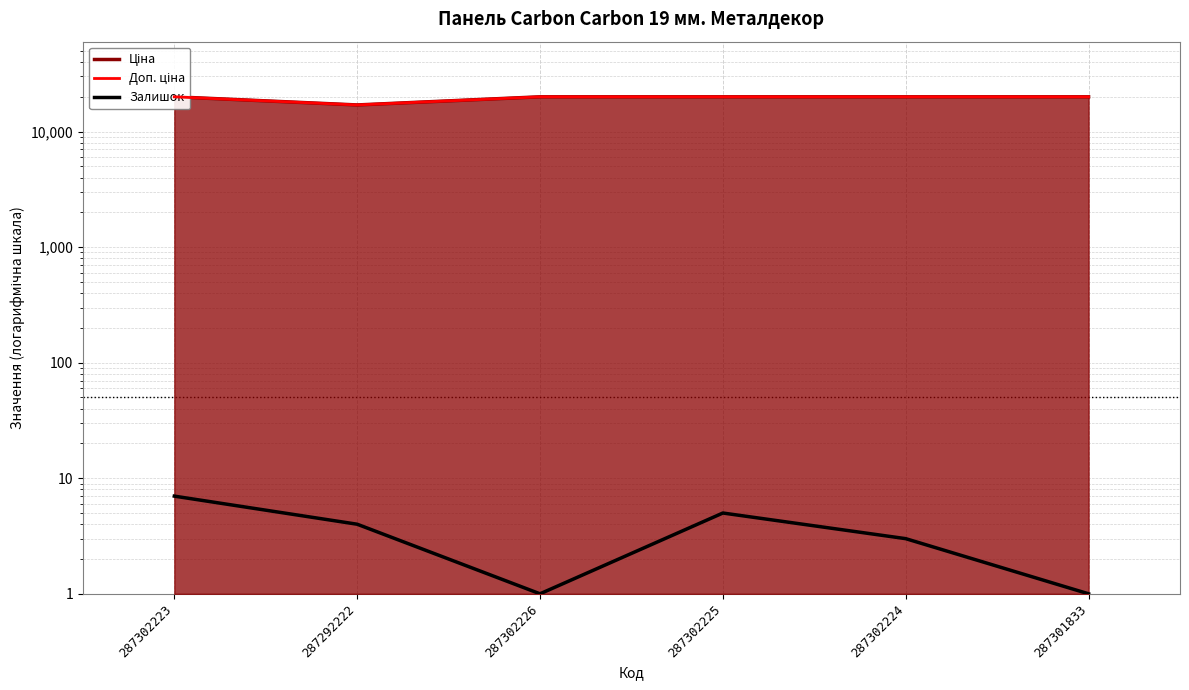

What is the sum of the Залишок values at 287301833 and 287302223?

8.0